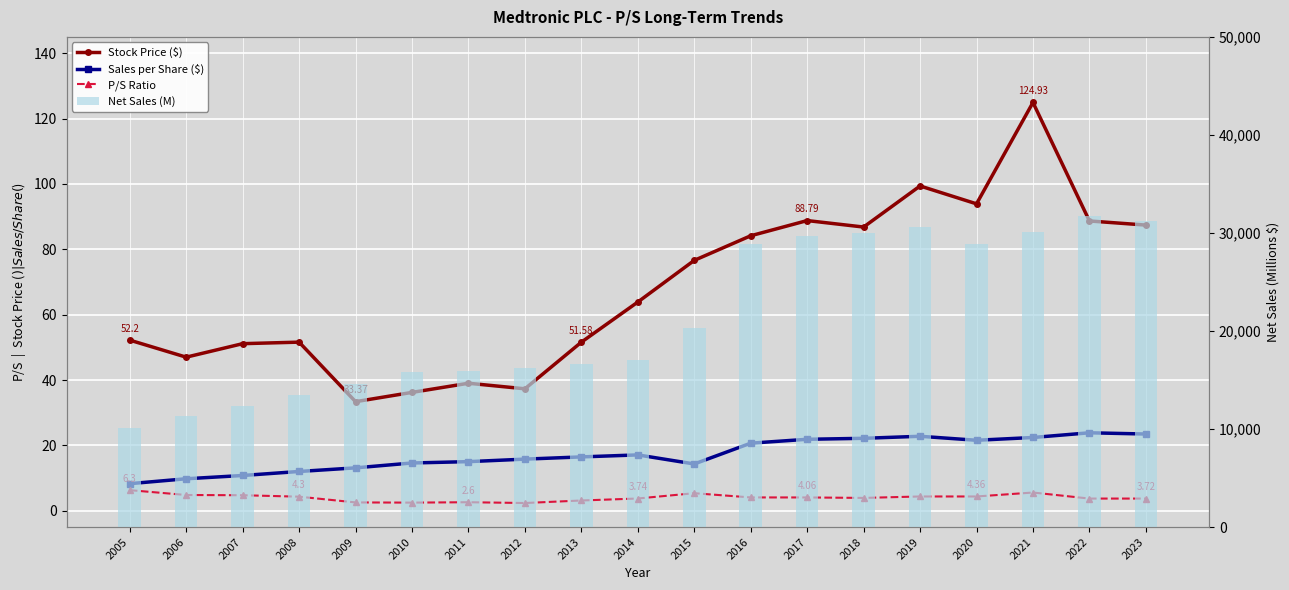

What is the sum of the P/S Ratio values at 2009 and 2020?

6.9